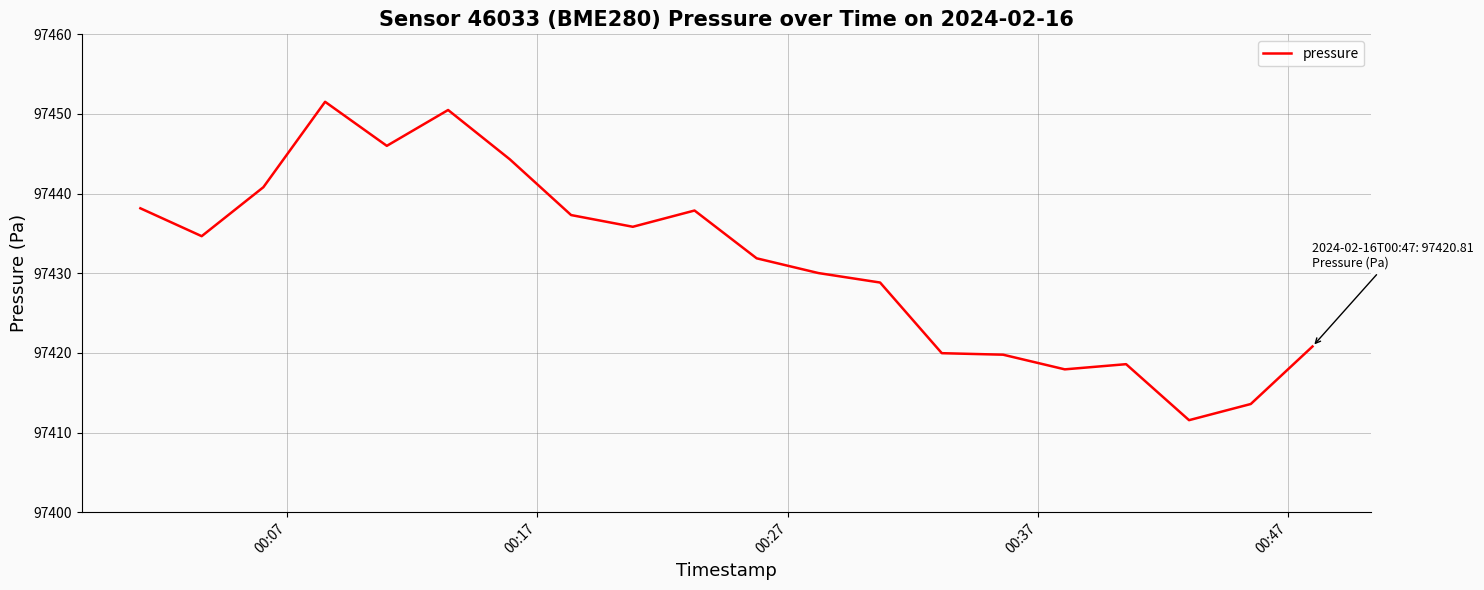

What is the greatest value displayed?

97451.5